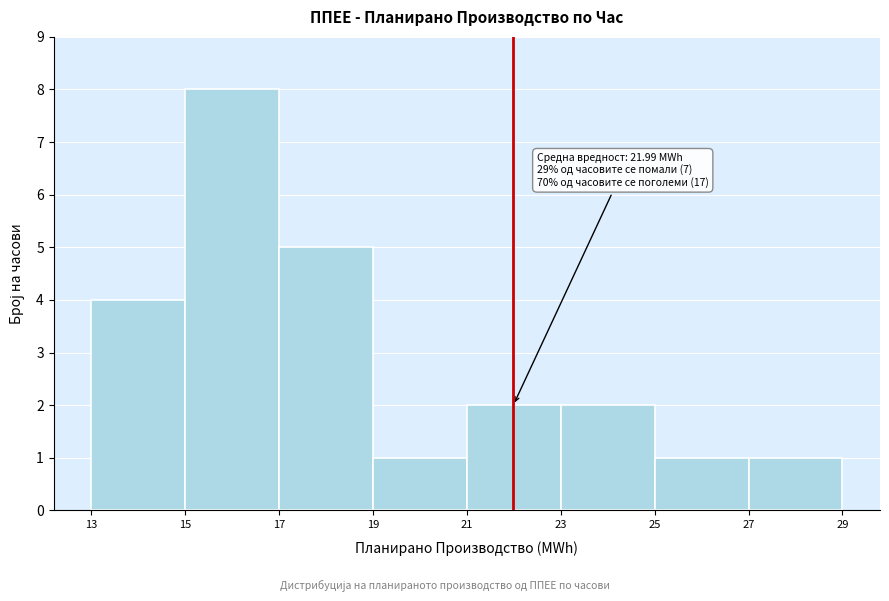

Which range on the x-axis has the tallest bar?

15 to 17